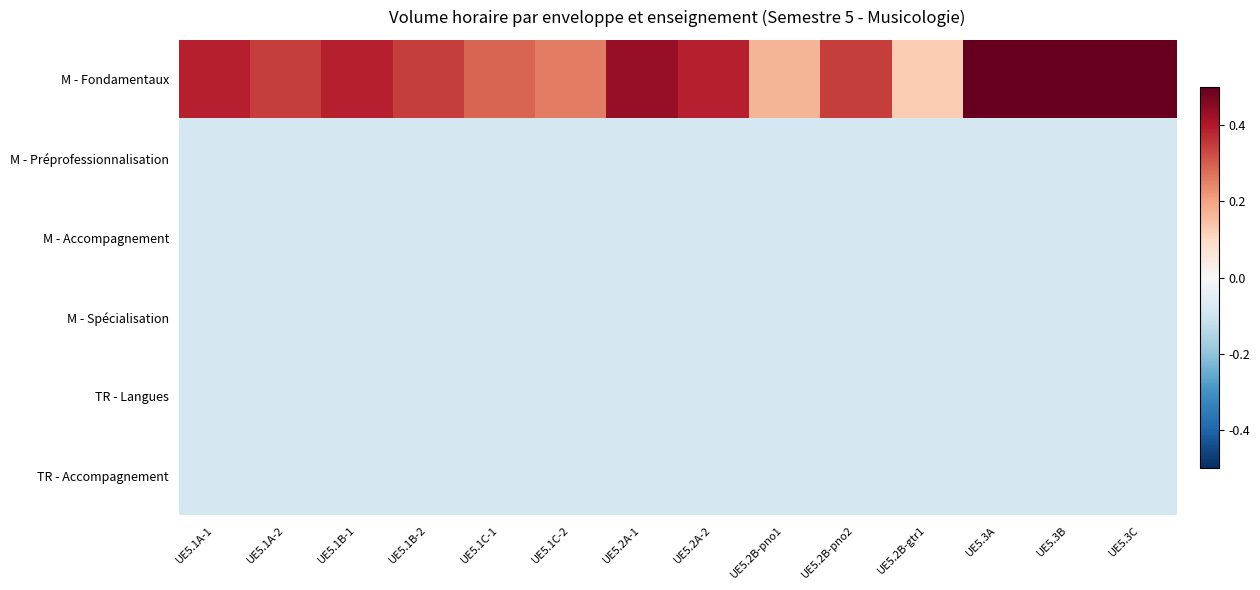

What is the difference between the highest and lowest values at UE5.3B?

1.0